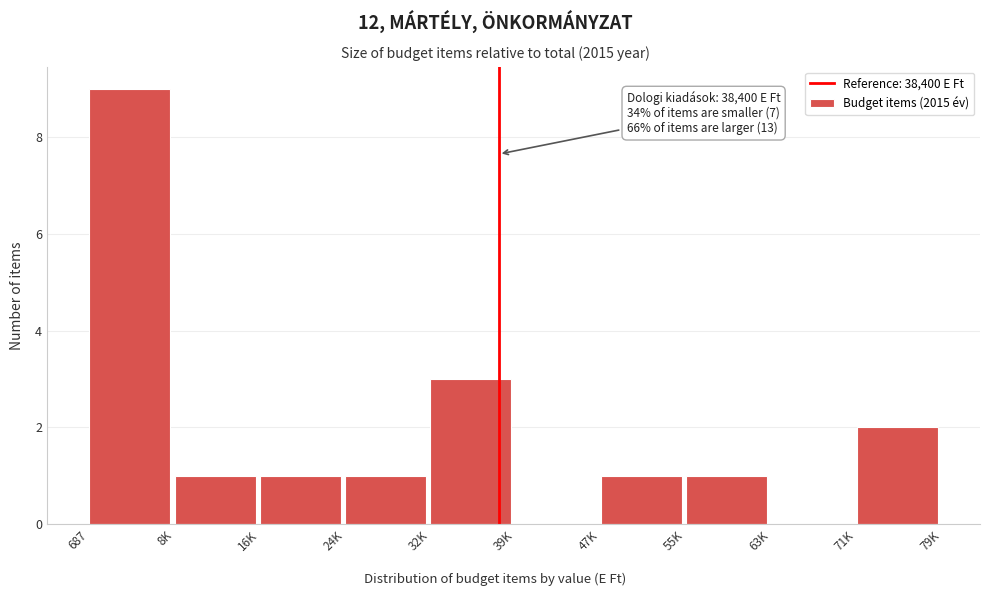

Reading right to left, extract all data points from this chart.

71K=2	63K=0	55K=1	47K=1	39K=0	32K=3	24K=1	16K=1	8K=1	687=9